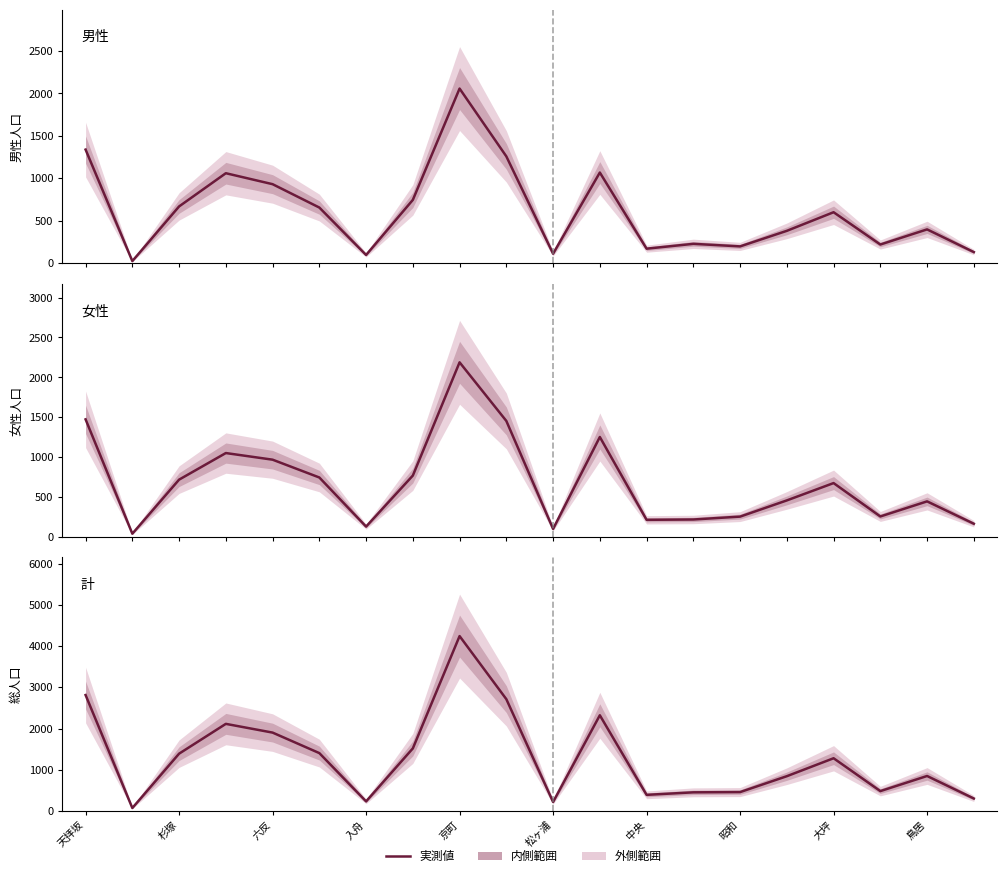

How many lines are shown in the chart?

3